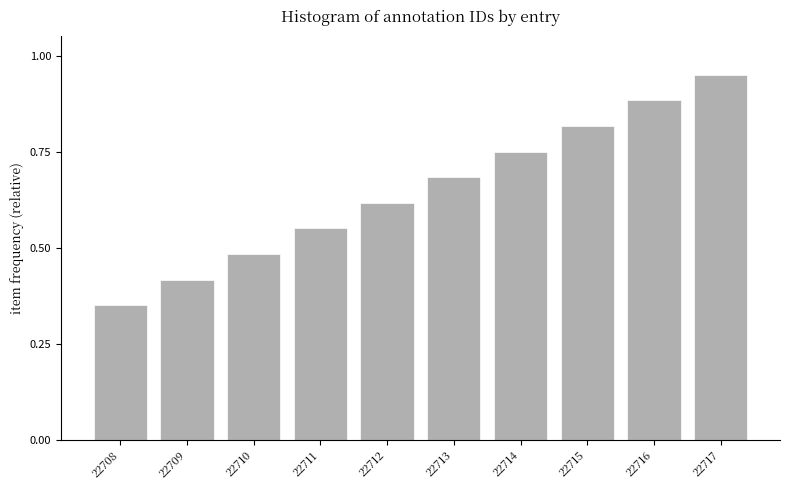

Which category has the highest value across all series?

22717